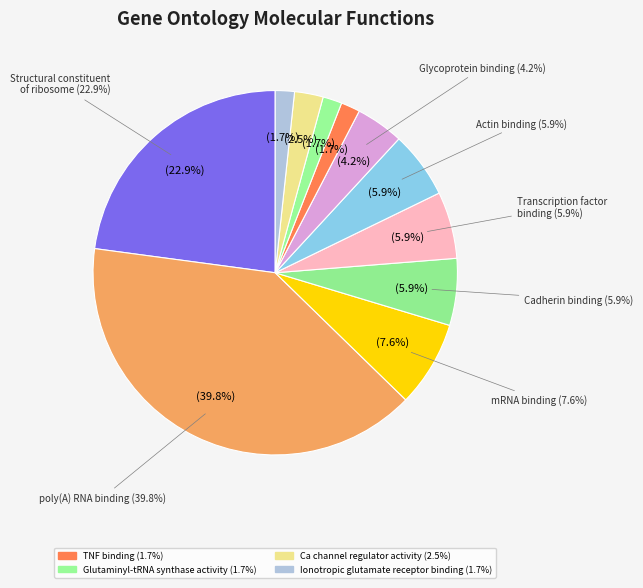

To the nearest percent, what is the difference between the GO:0098641~cadherin binding involved in cell-cell adhesion and GO:0001948~glycoprotein binding slice percentages?

2%